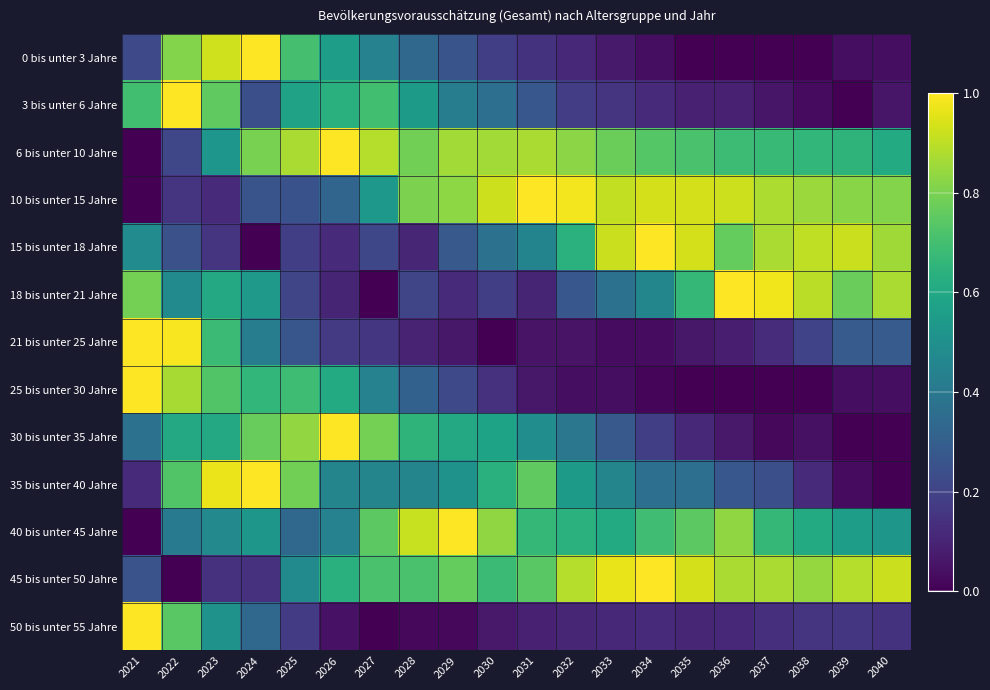

Which has a higher value, 2035 or 2025?

2025